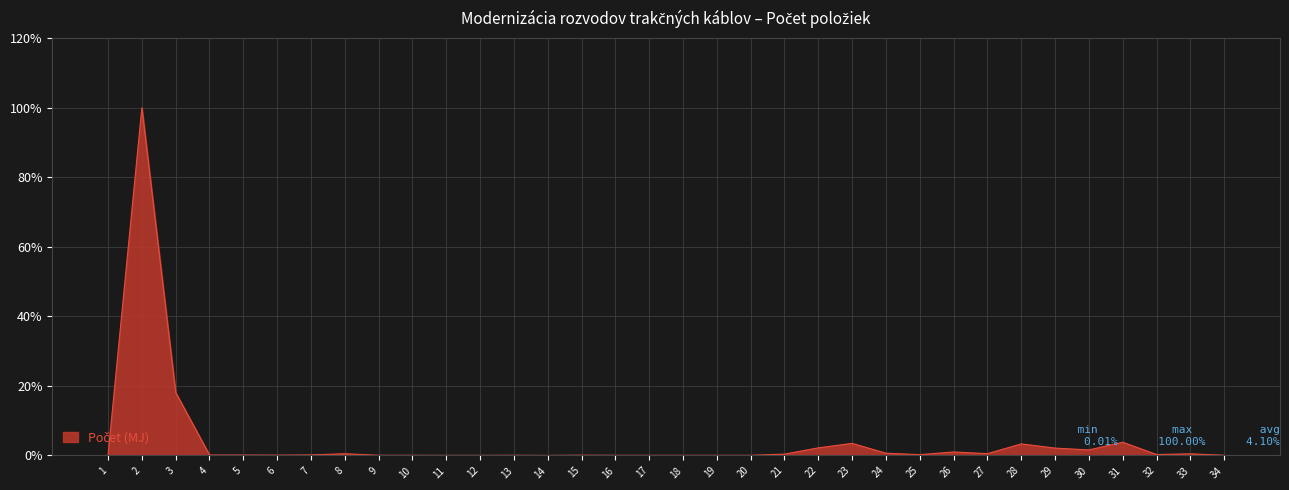

What is the maximum value shown in the chart?

100.0